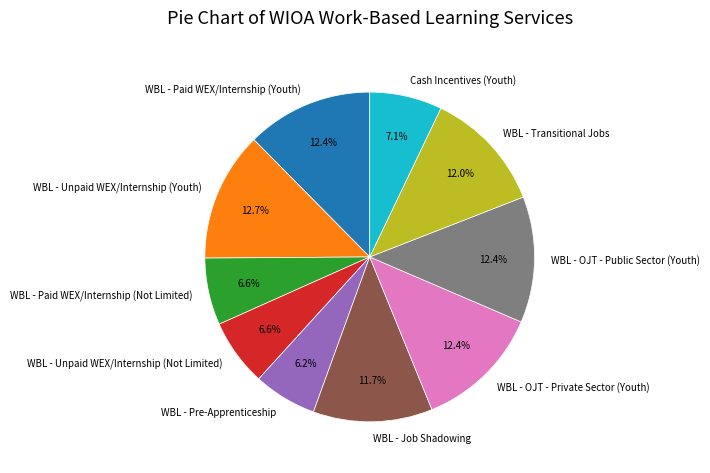

How many segments does this pie chart have?

10